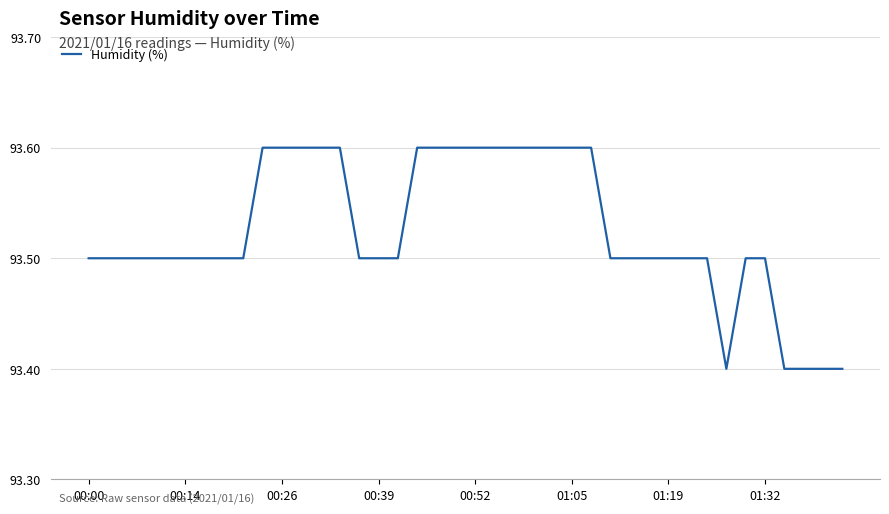

What is the minimum value shown in the chart?

93.4